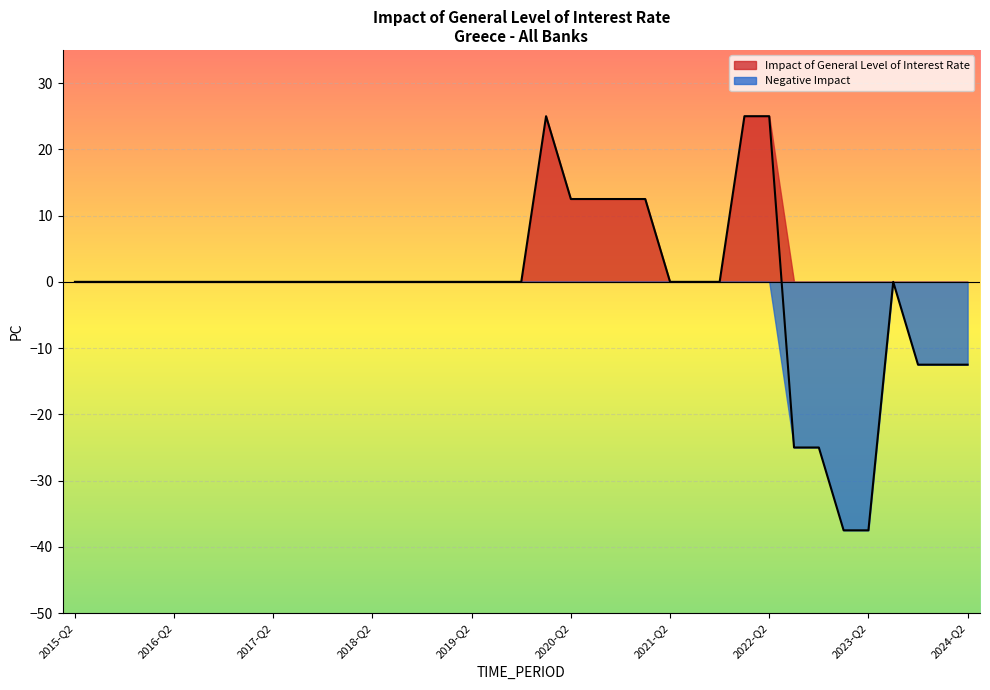

What position from the left is 2017-Q2?

9